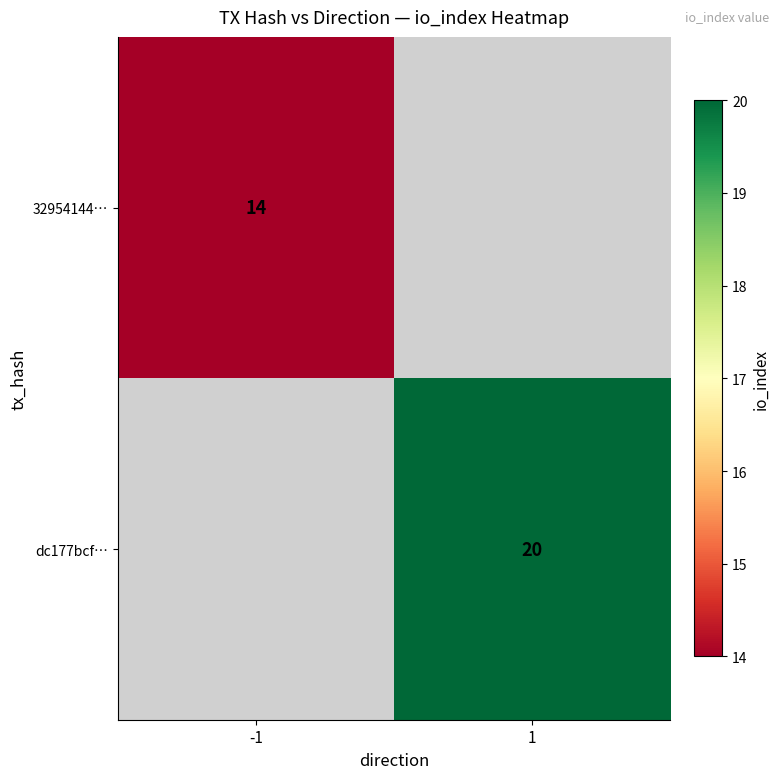

What is the greatest value displayed?

20.0